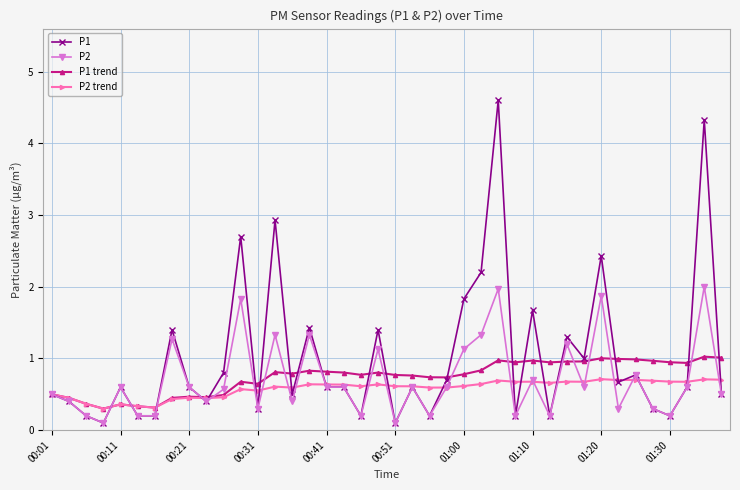

True or false: P2 has more than 0 interior local peaks.

True